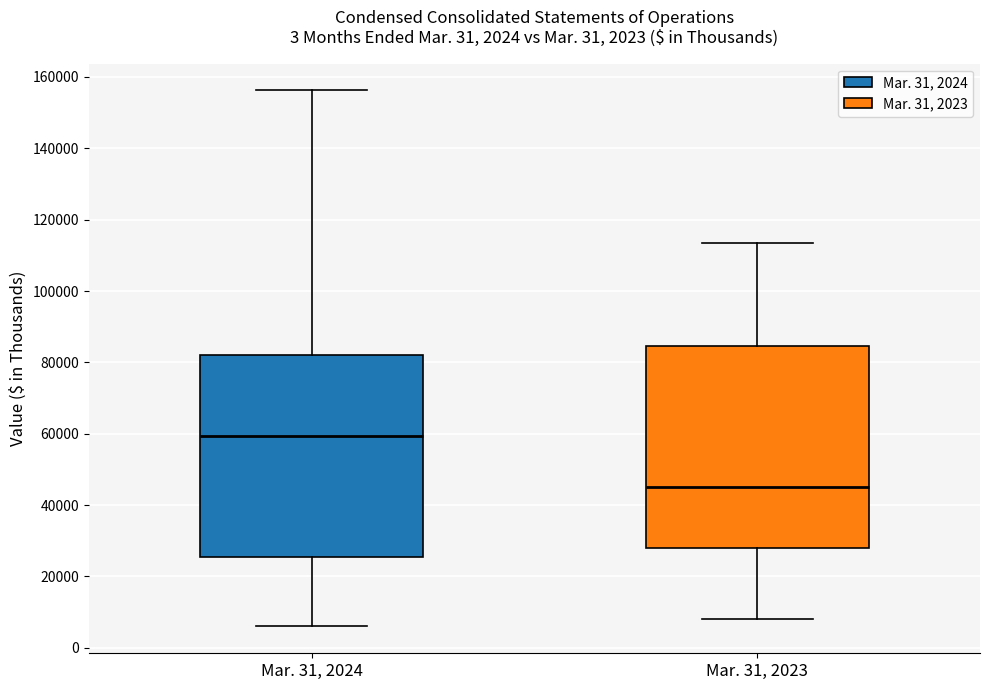

Which box's median line is the lowest?

Mar. 31, 2023